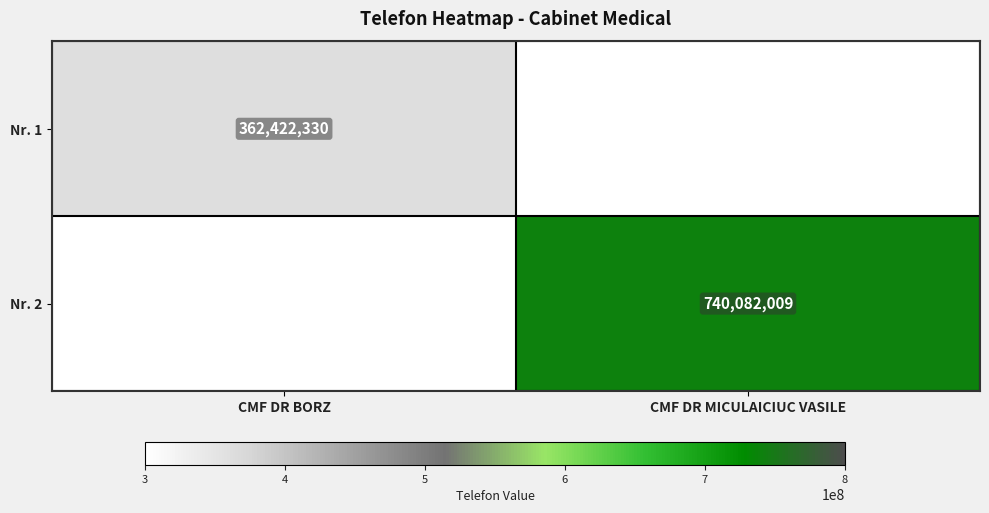

True or false: Nr. 2 has a value of 740082009 at CMF DR MICULAICIUC VASILE.

True